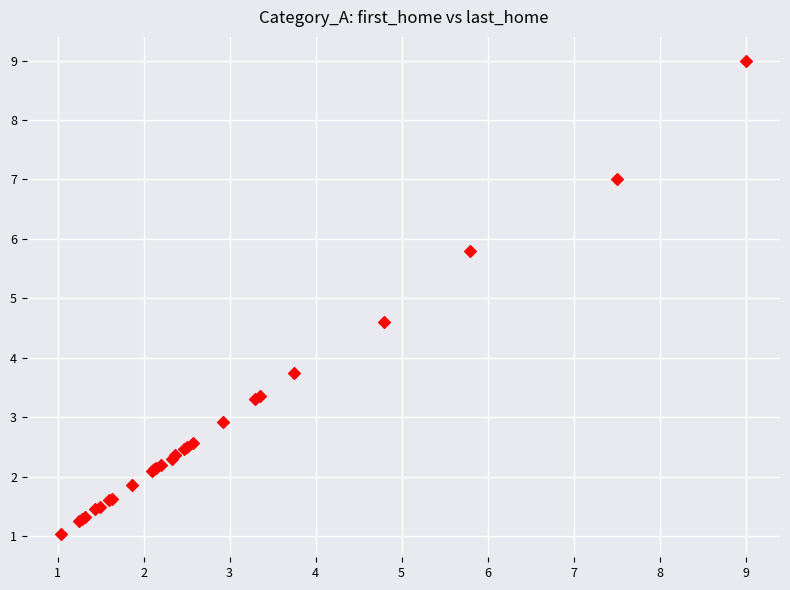

What Y value in the scatter plot is closest to 5?

4.6